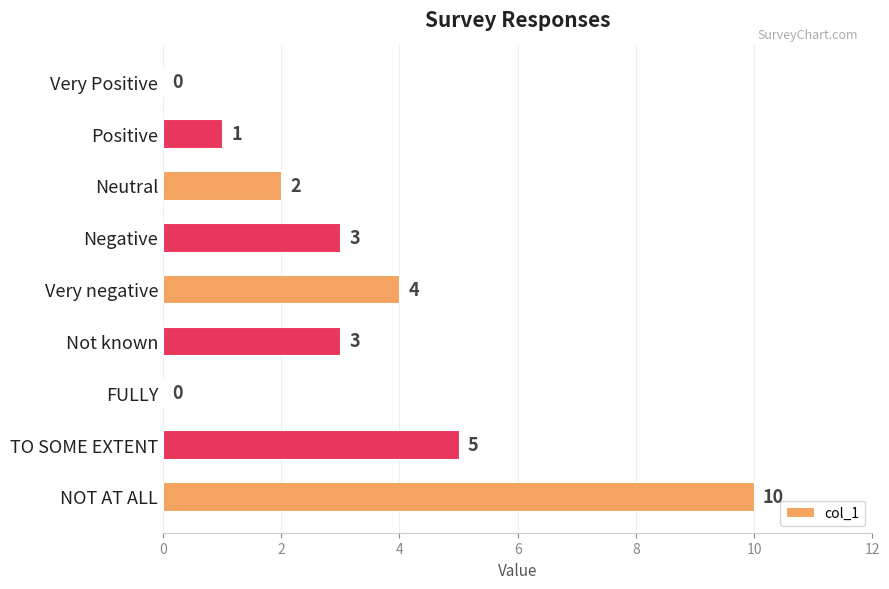

How many values are between 1 and 4?

5